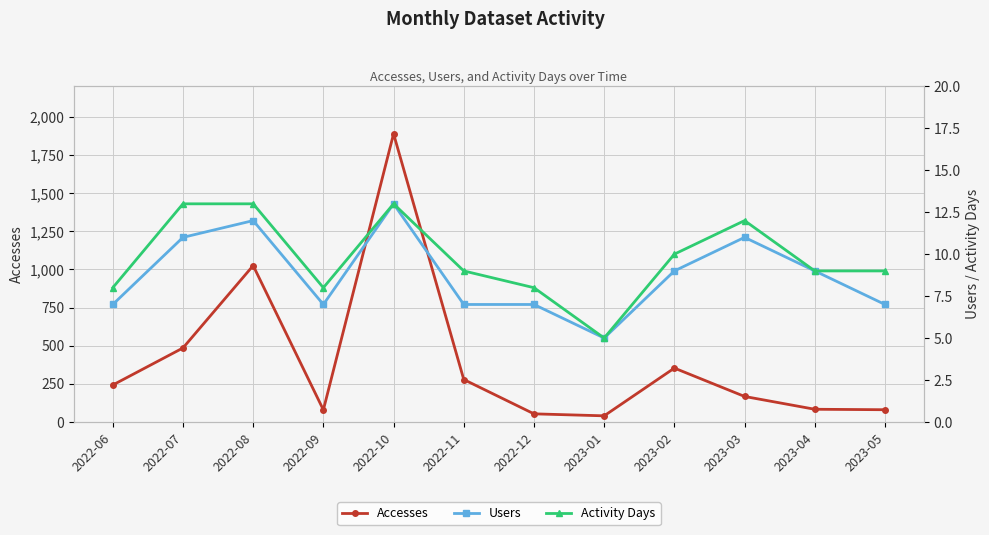

At which category does the chart reach its minimum across all series?

2023-01